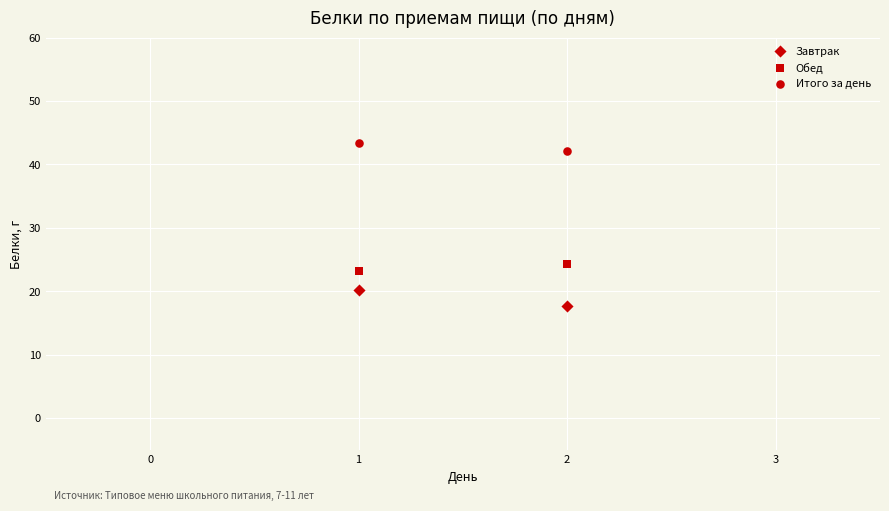

How many points are shown in the scatter plot?

6